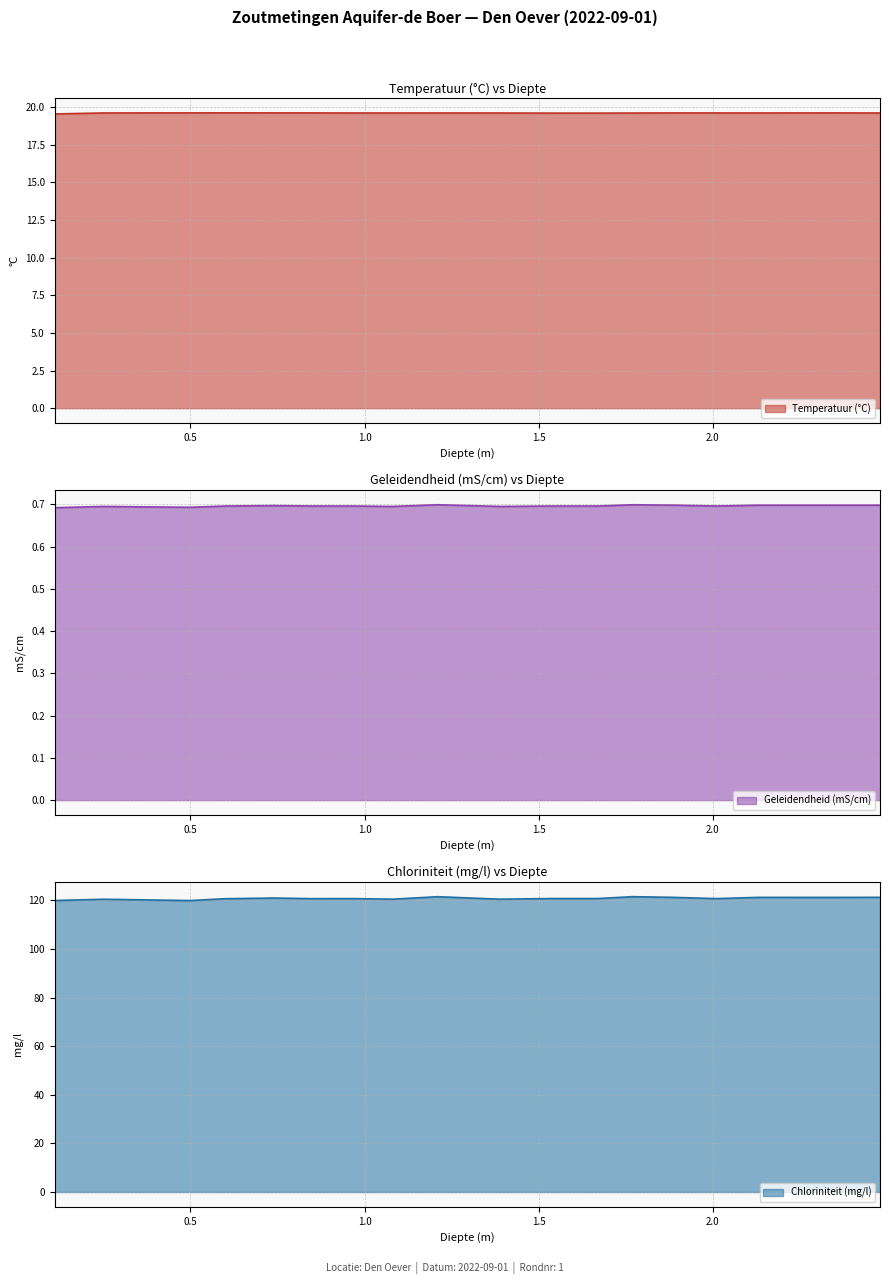

In Geleidendheid (mS/cm), how many points are higher than both neighbors (excluding endpoints)?

4